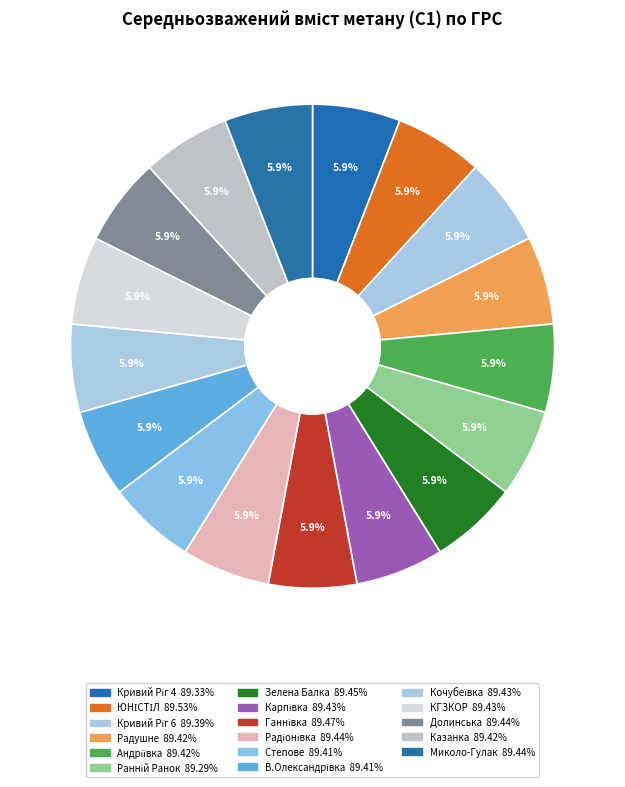

Count the number of slices in the pie.

17